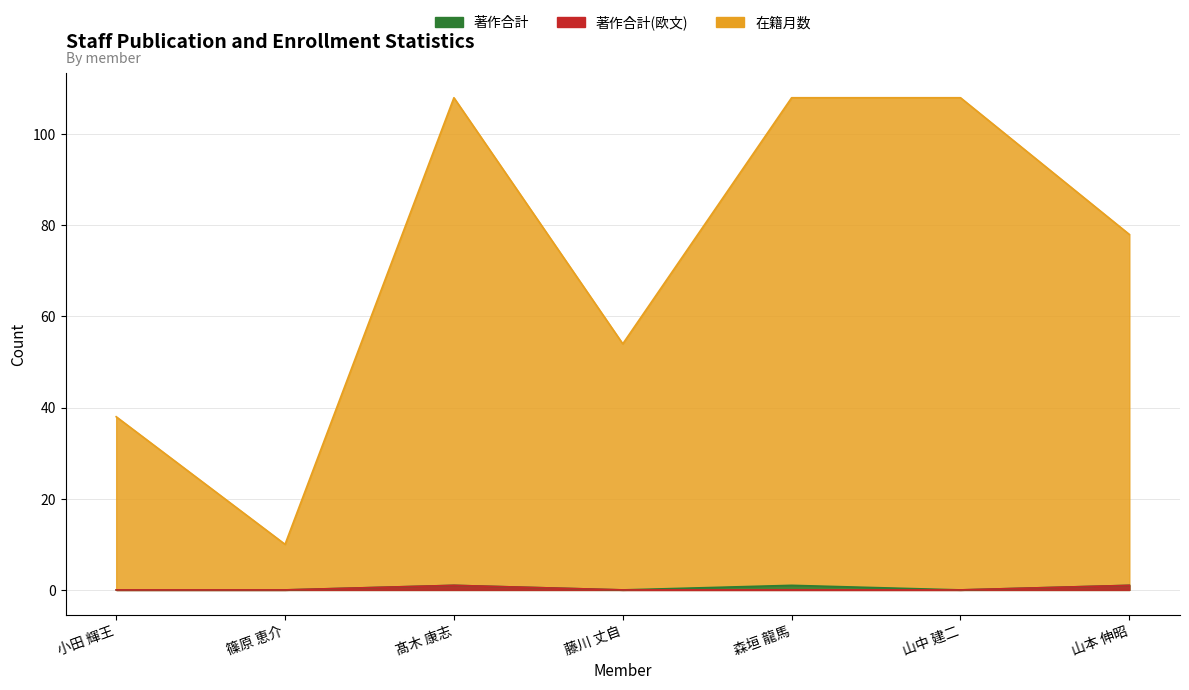

Reading right to left, transcribe all the data shown in this chart.

在籍月数: 山本 伸昭=78	山中 建二=108	森垣 龍馬=108	藤川 丈自=54	髙木 康志=108	篠原 恵介=10	小田 輝王=38
著作合計: 山本 伸昭=1	山中 建二=0	森垣 龍馬=1	藤川 丈自=0	髙木 康志=1	篠原 恵介=0	小田 輝王=0
著作合計(欧文): 山本 伸昭=1	山中 建二=0	森垣 龍馬=0	藤川 丈自=0	髙木 康志=1	篠原 恵介=0	小田 輝王=0